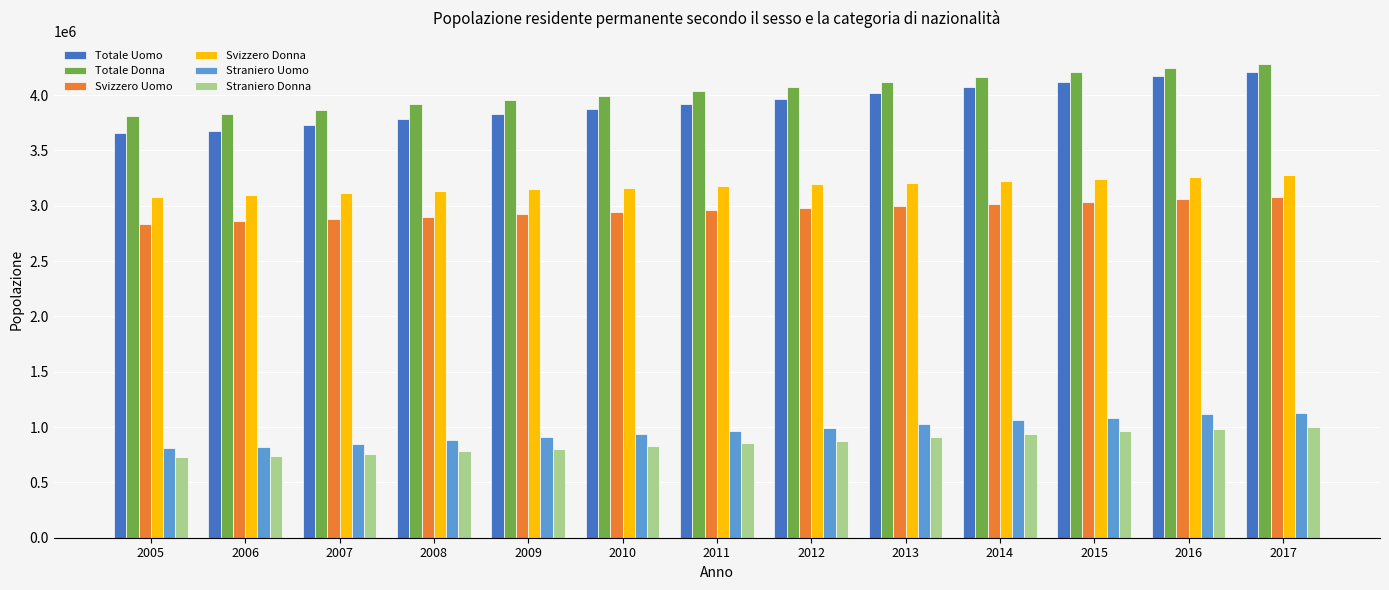

What is the sum of all Totale Uomo values?

51040631